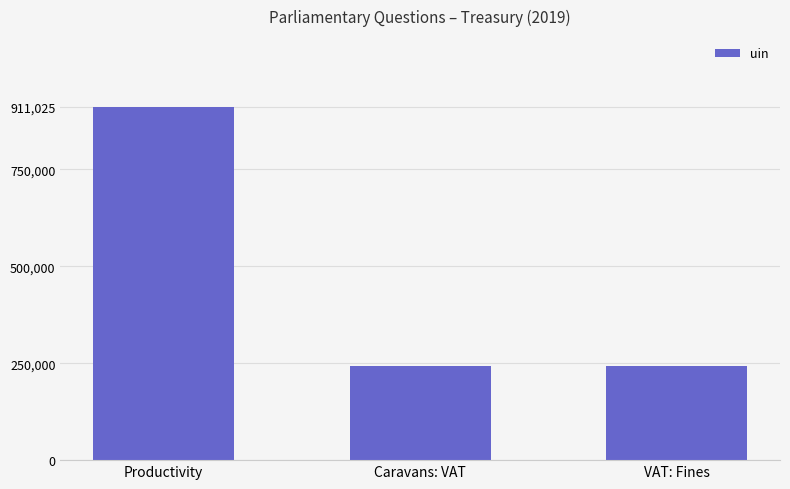

How many bars are there in total?

3